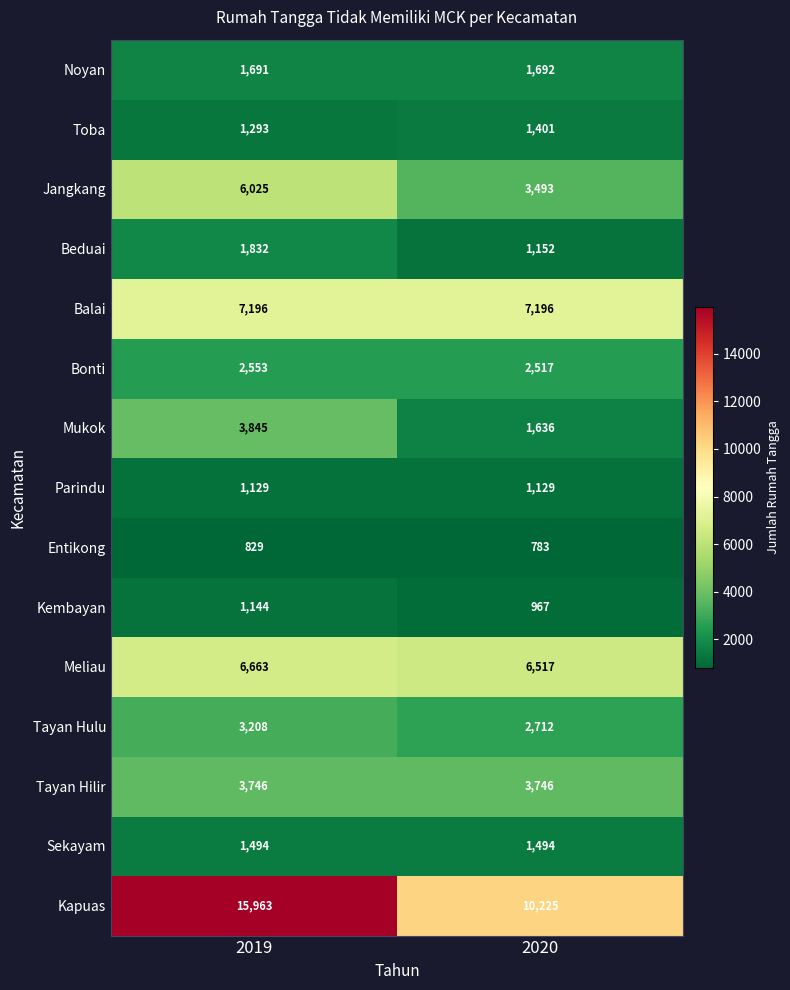

What is the approximate value of Kembayan at 2020?

967